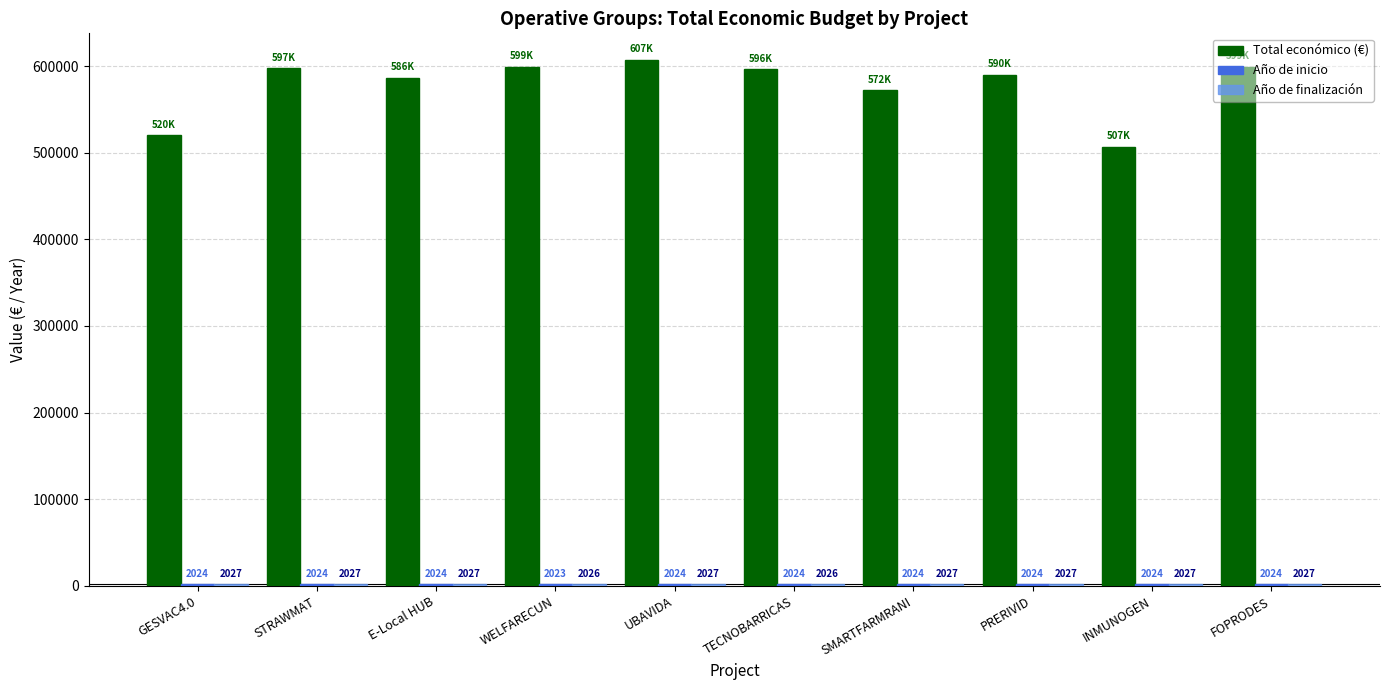

What is the value of the Total económico (€) bar at the 6th from the left?

596384